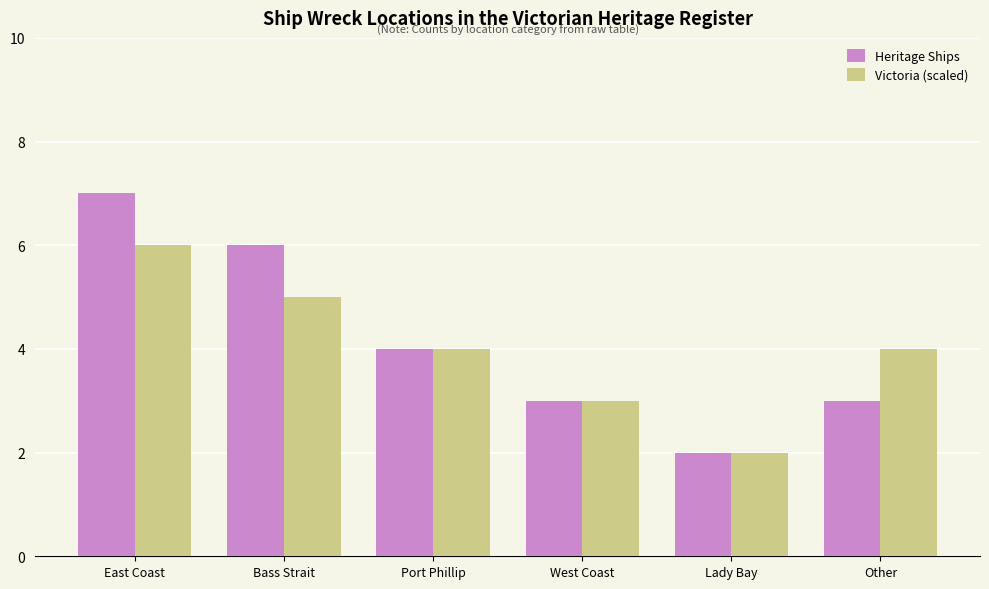

What is the sum of all Victoria (scaled) values?

24